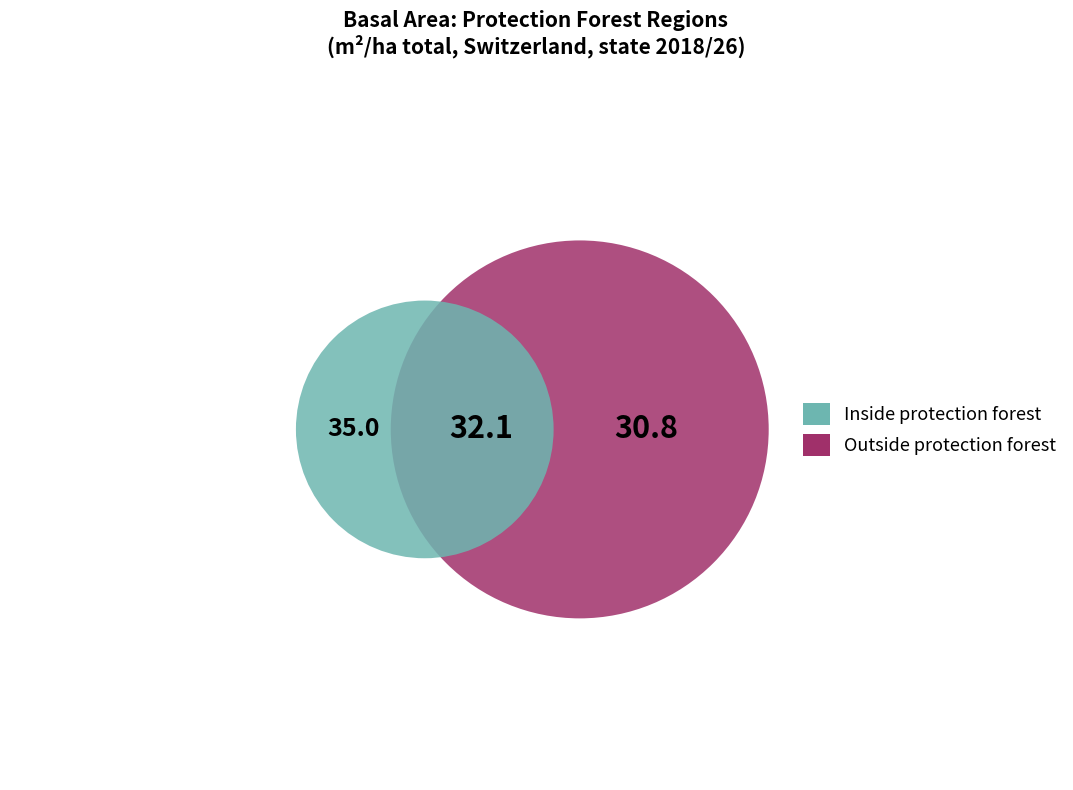

Is it true that Southern Alps is 6% of the pie?

False